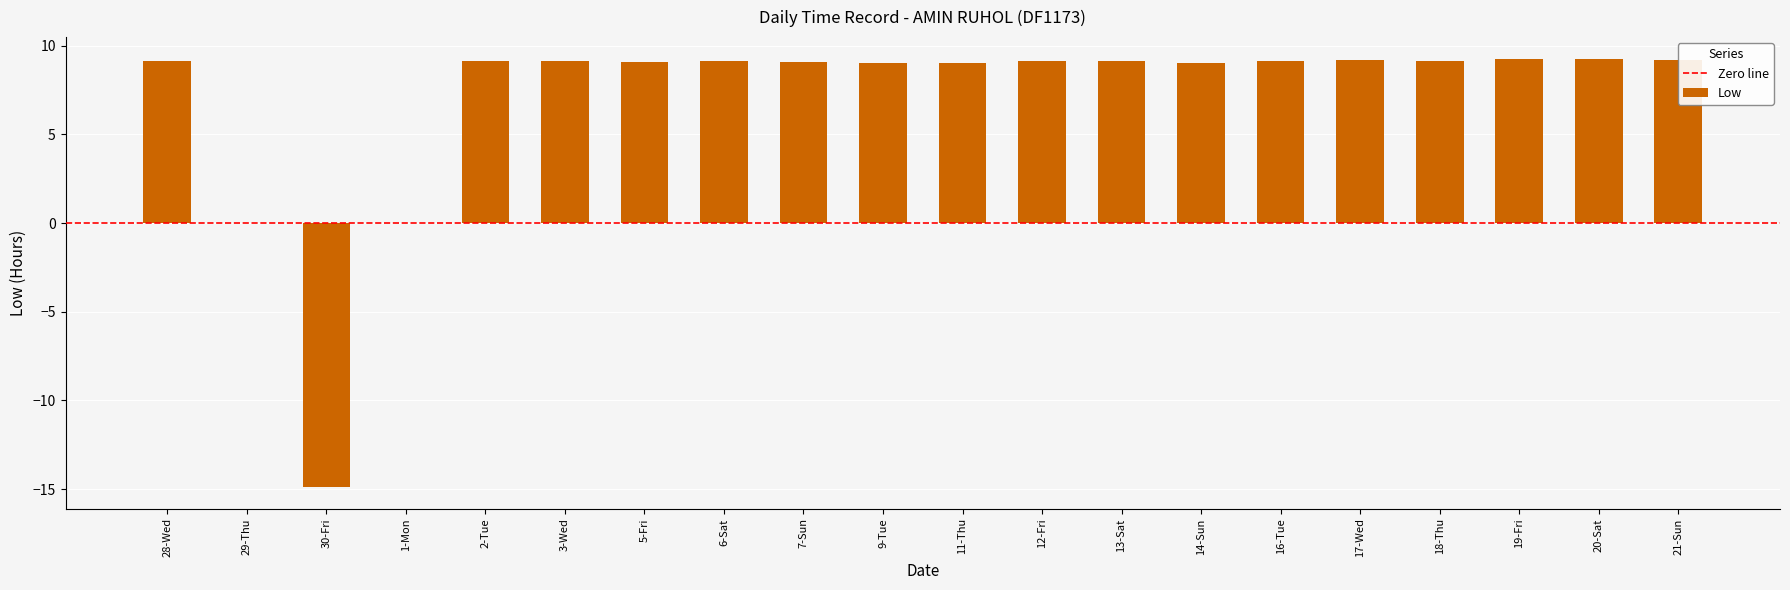

What is the sum of the values at 14-Sun and 19-Fri?

18.3